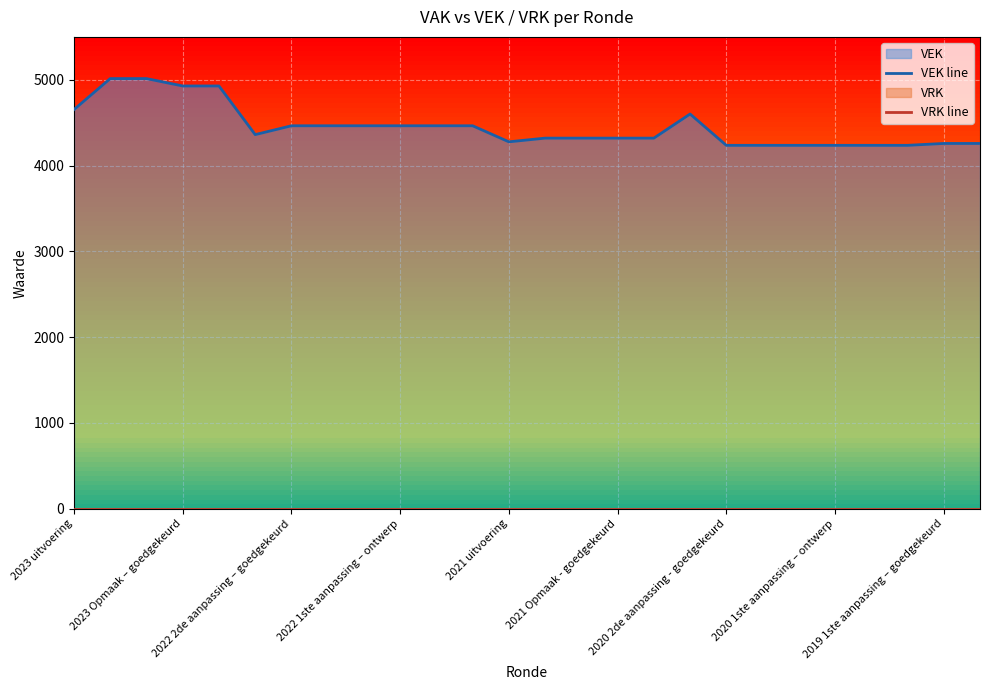

Which series has the largest range (max minus min)?

VEK line